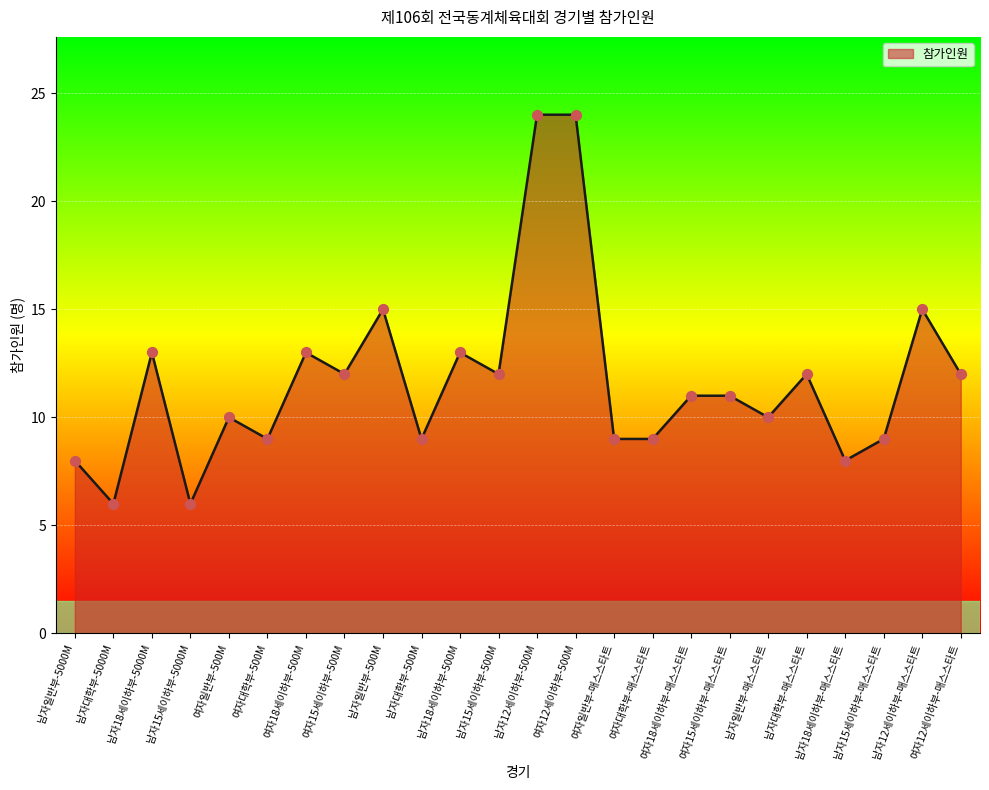

What is the change in value from 남자15세이하부-5000M to 남자일반부-매스스타트?

+4